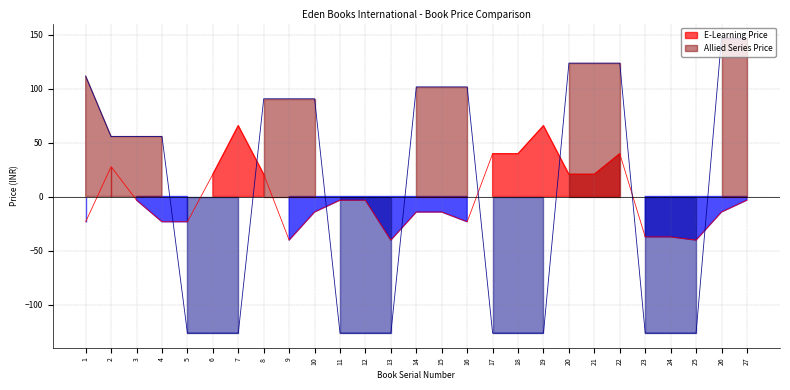

What is the total value across all series at 15?

87.1